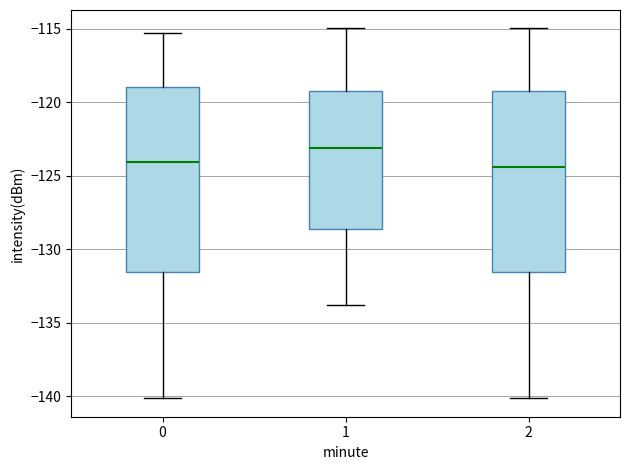

Reading left to right, transcribe this box plot: for each box, give where its median line is, the range the box spans, and where its two whiskers end, as read against the y-axis. The values are not printed on the chart, so give them approximately, as read against the axis.

0: median -124.0, box -131.5 to -119.0, whiskers -140.0 to -115.5
1: median -123.0, box -128.5 to -119.0, whiskers -134.0 to -115.0
2: median -124.5, box -131.5 to -119.0, whiskers -140.0 to -115.0